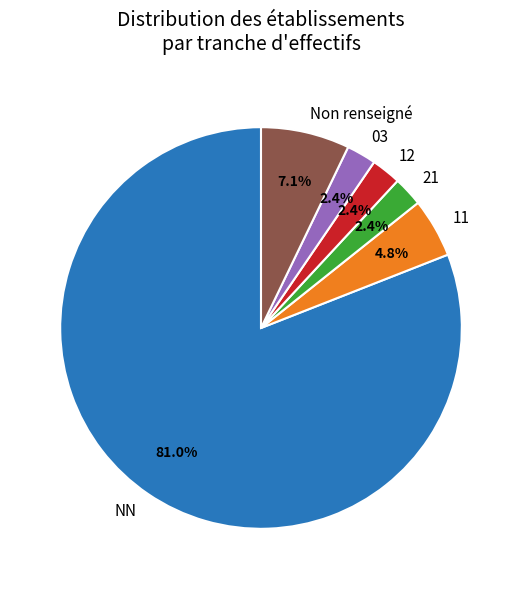

How many segments does this pie chart have?

6